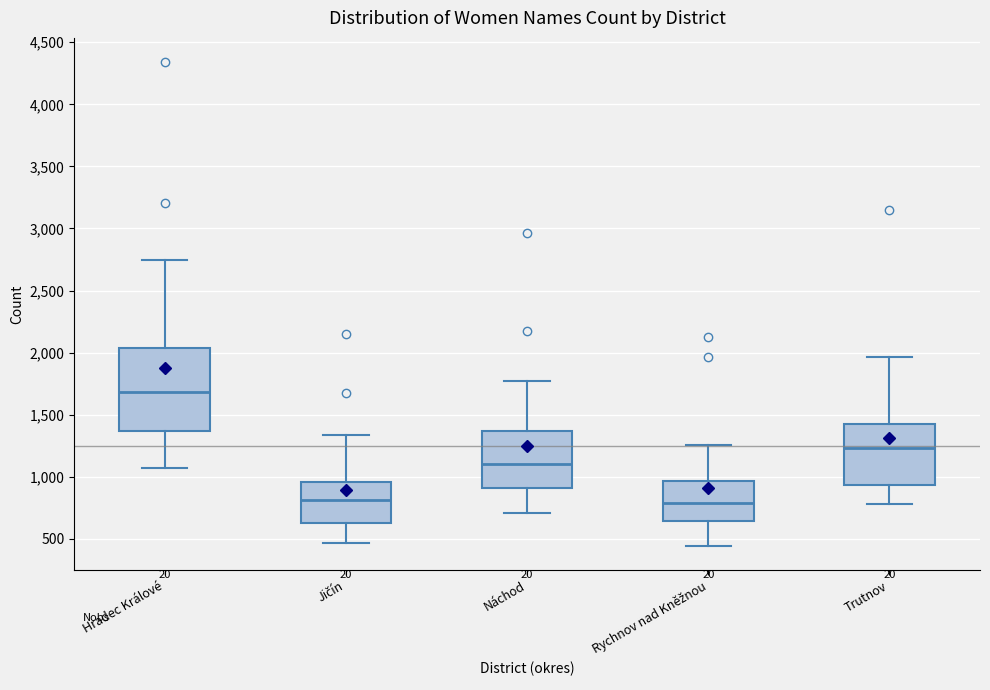

Where does the median line of the box for Rychnov nad Kněžnou sit on the y-axis? The values are not printed on the chart, so give them approximately, as read against the axis.

800